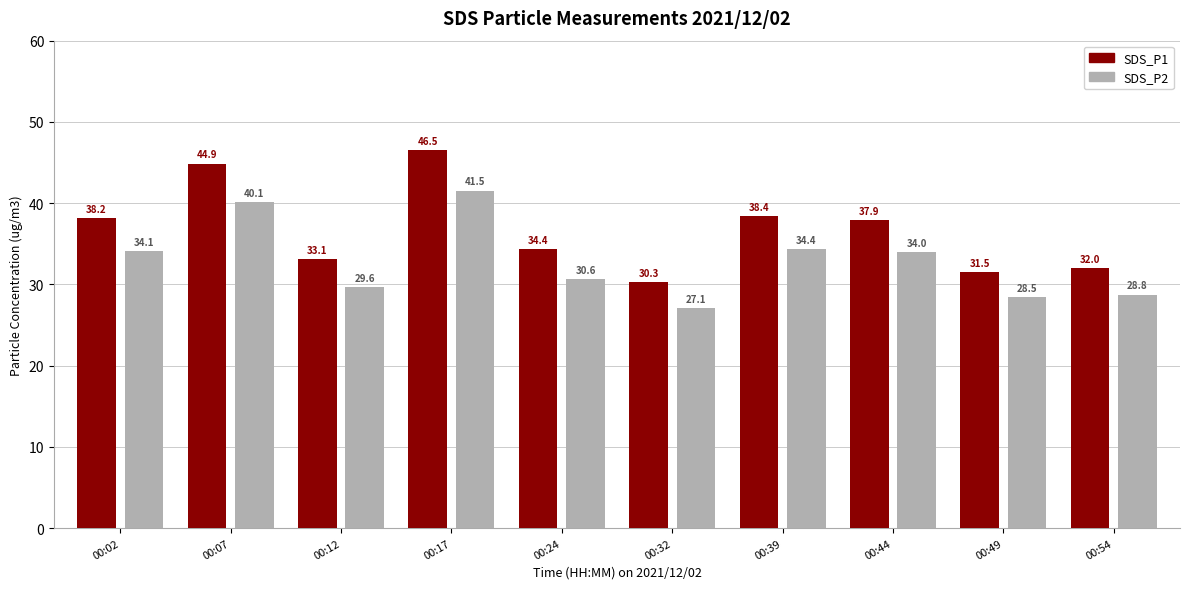

How many distinct data groups are displayed?

2